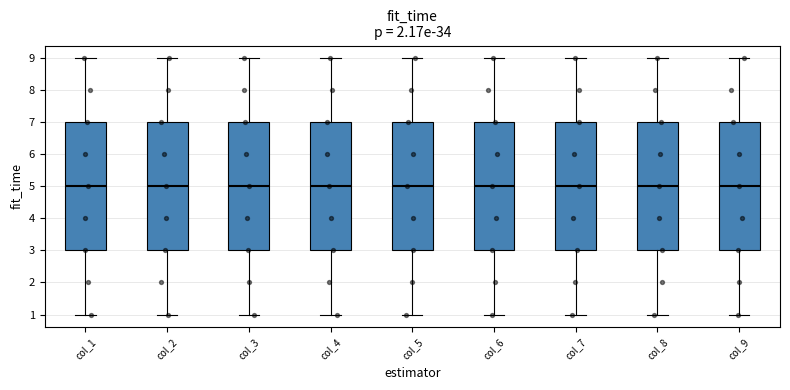

Reading left to right, transcribe this box plot: for each box, give where its median line is, the range the box spans, and where its two whiskers end, as read against the y-axis. The values are not printed on the chart, so give them approximately, as read against the axis.

col_1: median 5, box 3 to 7, whiskers 1 to 9
col_2: median 5, box 3 to 7, whiskers 1 to 9
col_3: median 5, box 3 to 7, whiskers 1 to 9
col_4: median 5, box 3 to 7, whiskers 1 to 9
col_5: median 5, box 3 to 7, whiskers 1 to 9
col_6: median 5, box 3 to 7, whiskers 1 to 9
col_7: median 5, box 3 to 7, whiskers 1 to 9
col_8: median 5, box 3 to 7, whiskers 1 to 9
col_9: median 5, box 3 to 7, whiskers 1 to 9